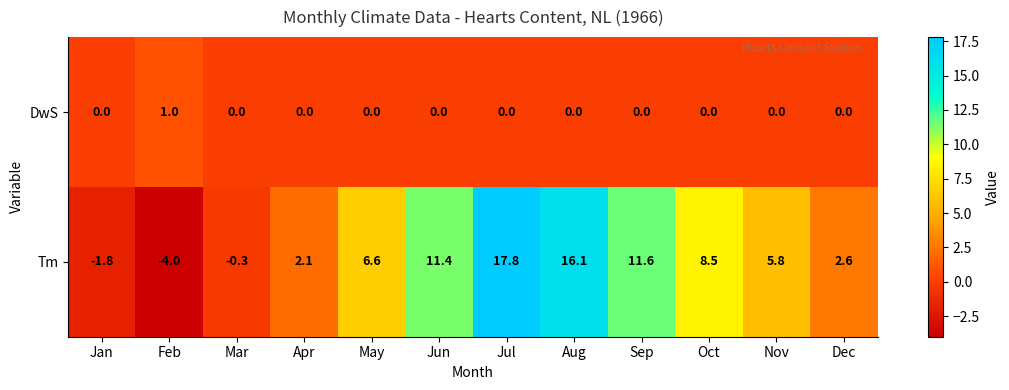

What is the maximum value for DwS?

1.0